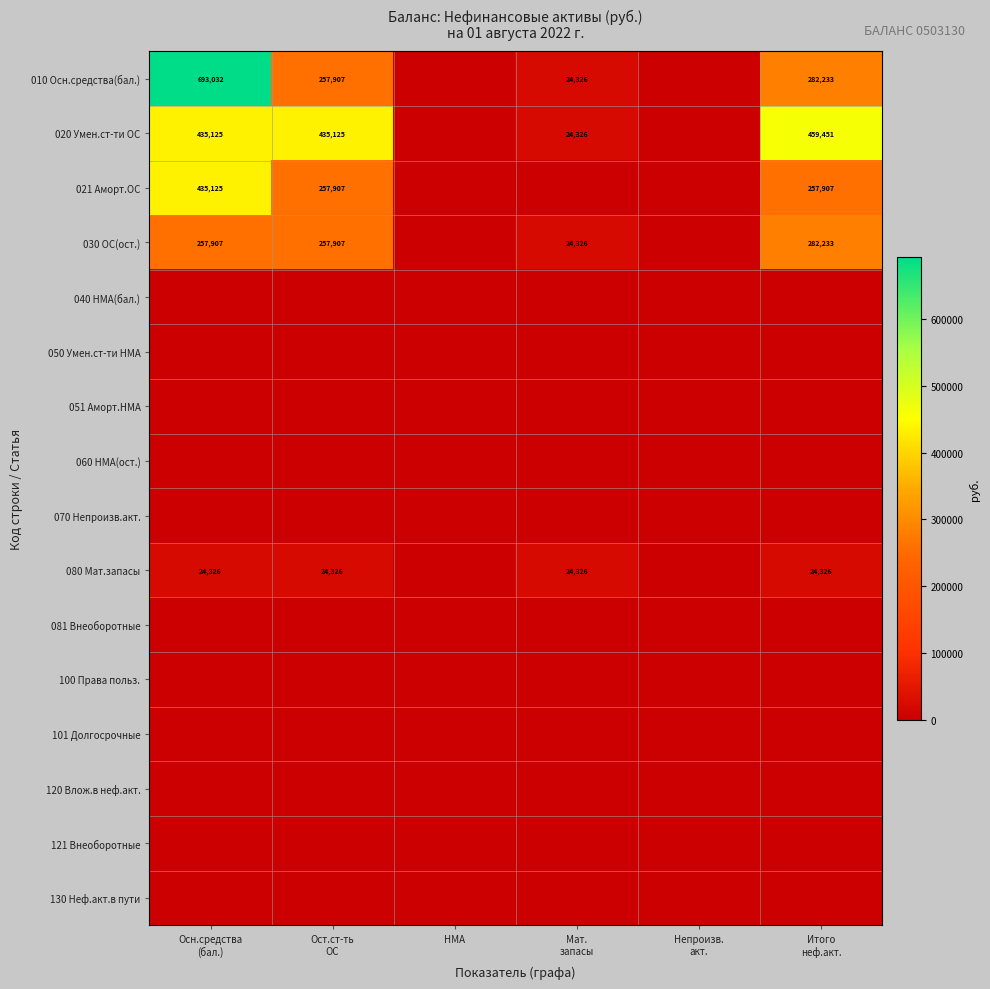

At which category does the chart reach its peak across all series?

Осн.средства
(бал.)